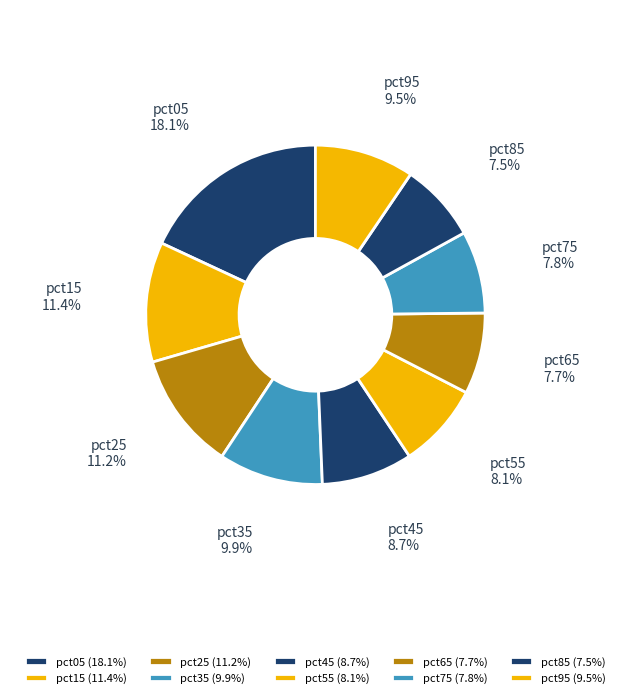

What percentage is the pct05 slice, to the nearest percent?

18%